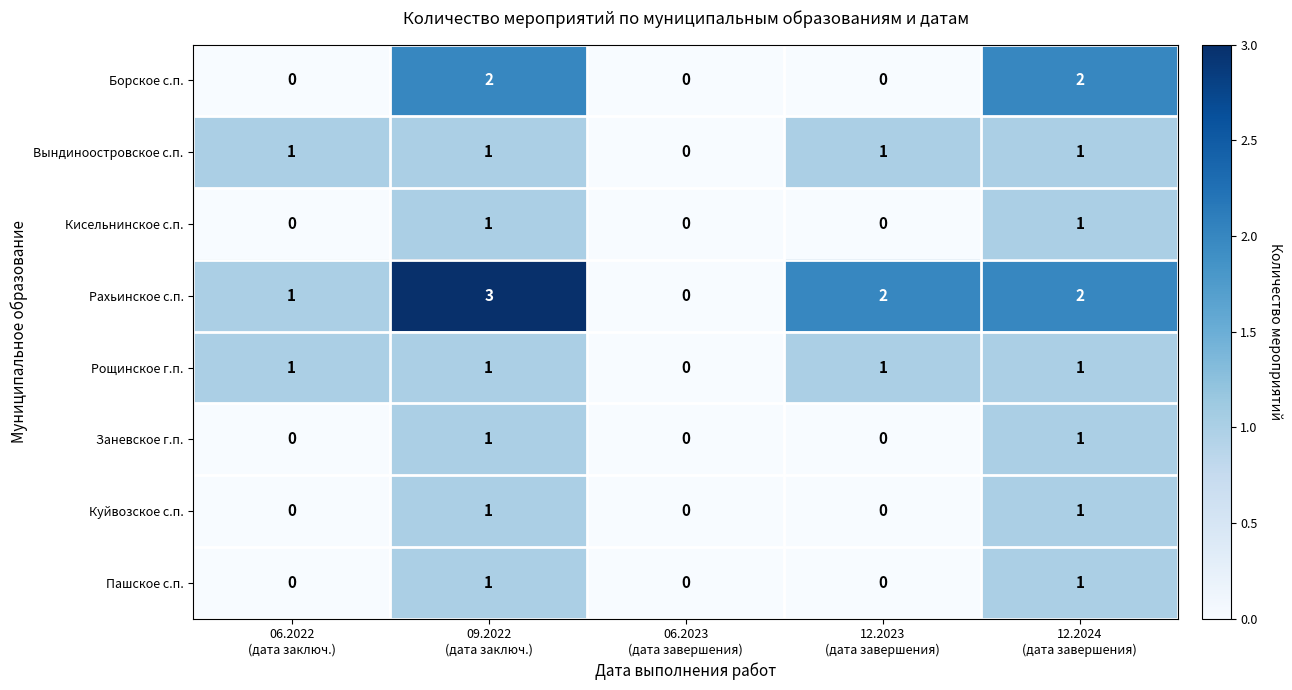

Count the Борское с.п. values in the range 0 to 2.

5